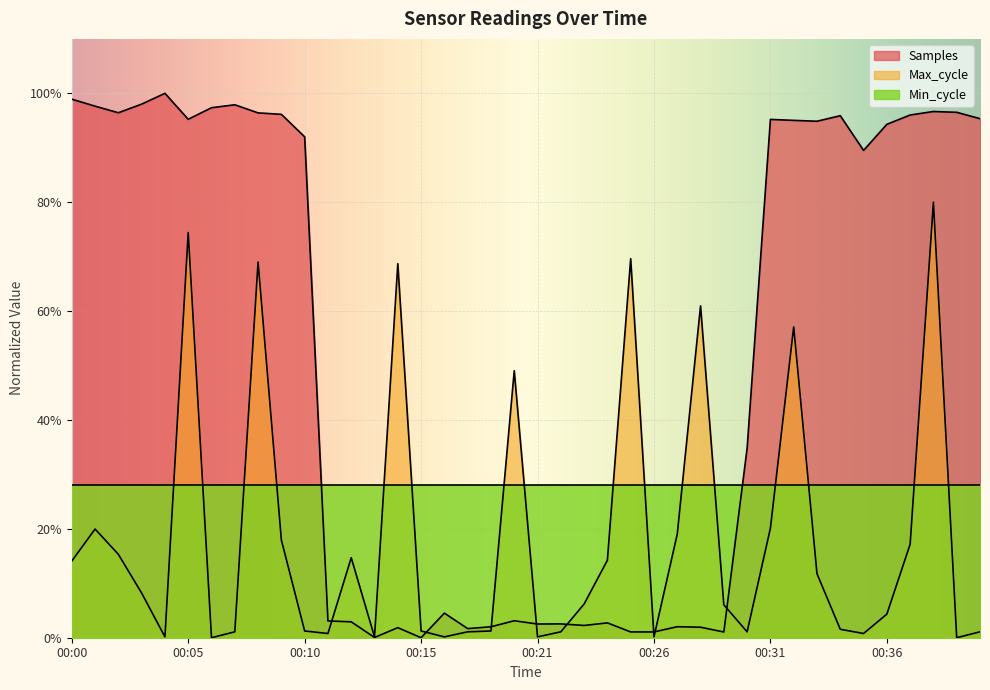

What is the greatest value displayed?

100.0